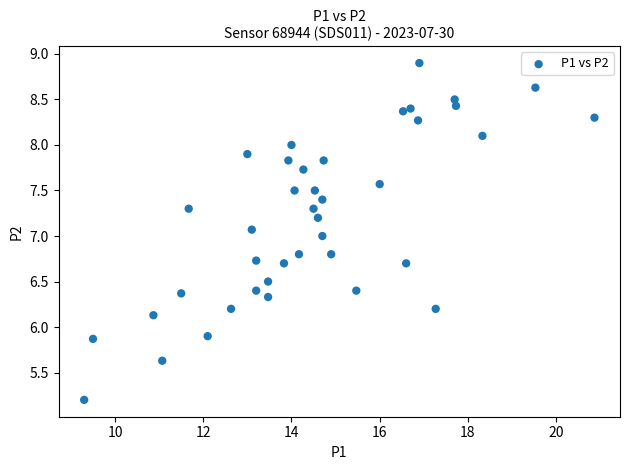

What is the range of X values (max minus min)?

11.6